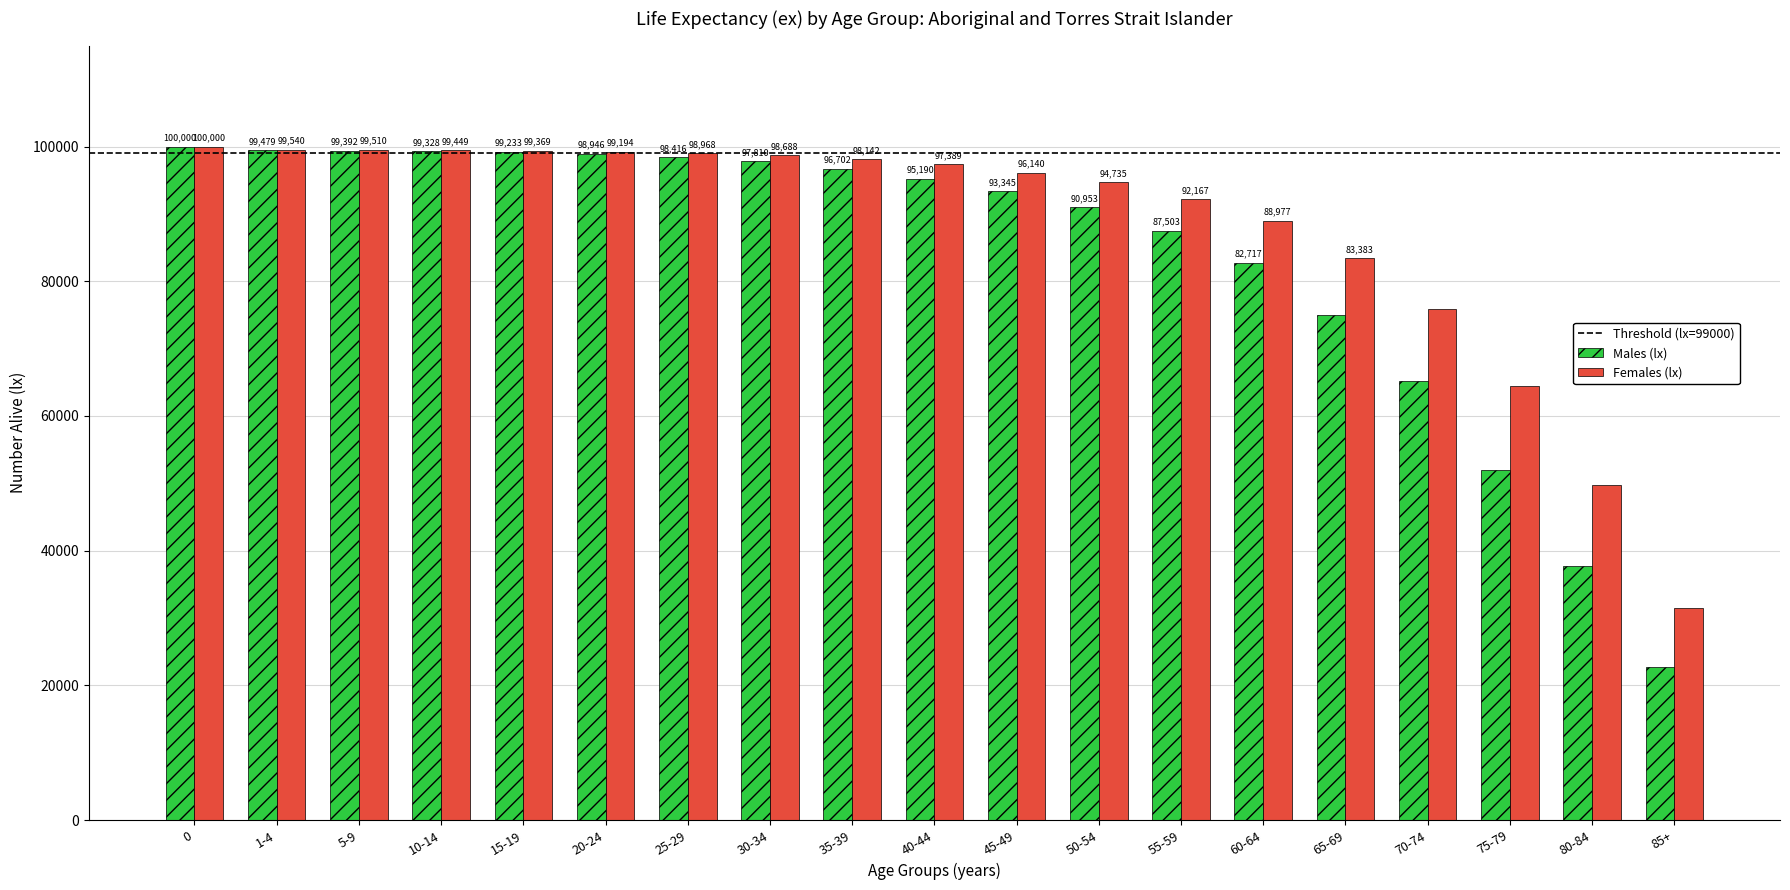

Which series has the widest spread of values?

Males (lx)